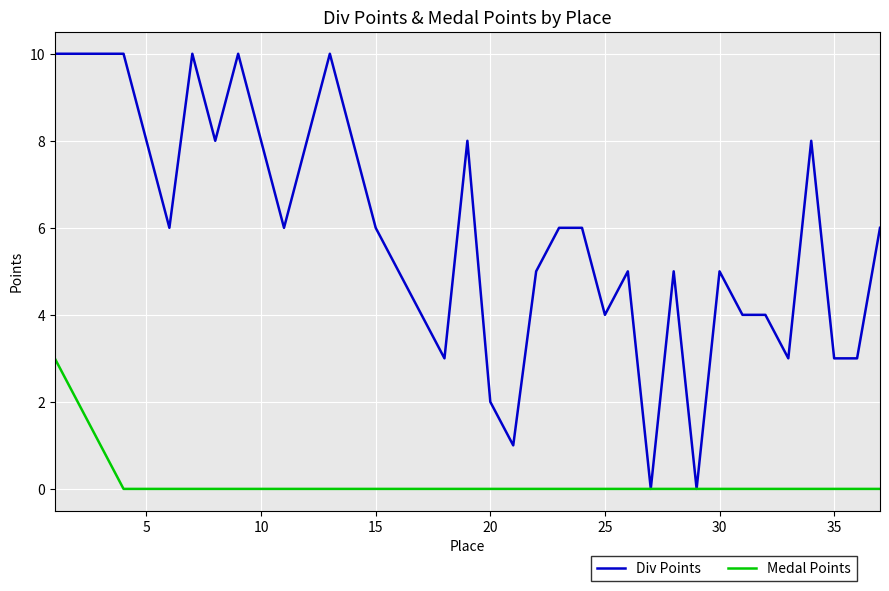

What is the highest value of the Medal Points series?

3